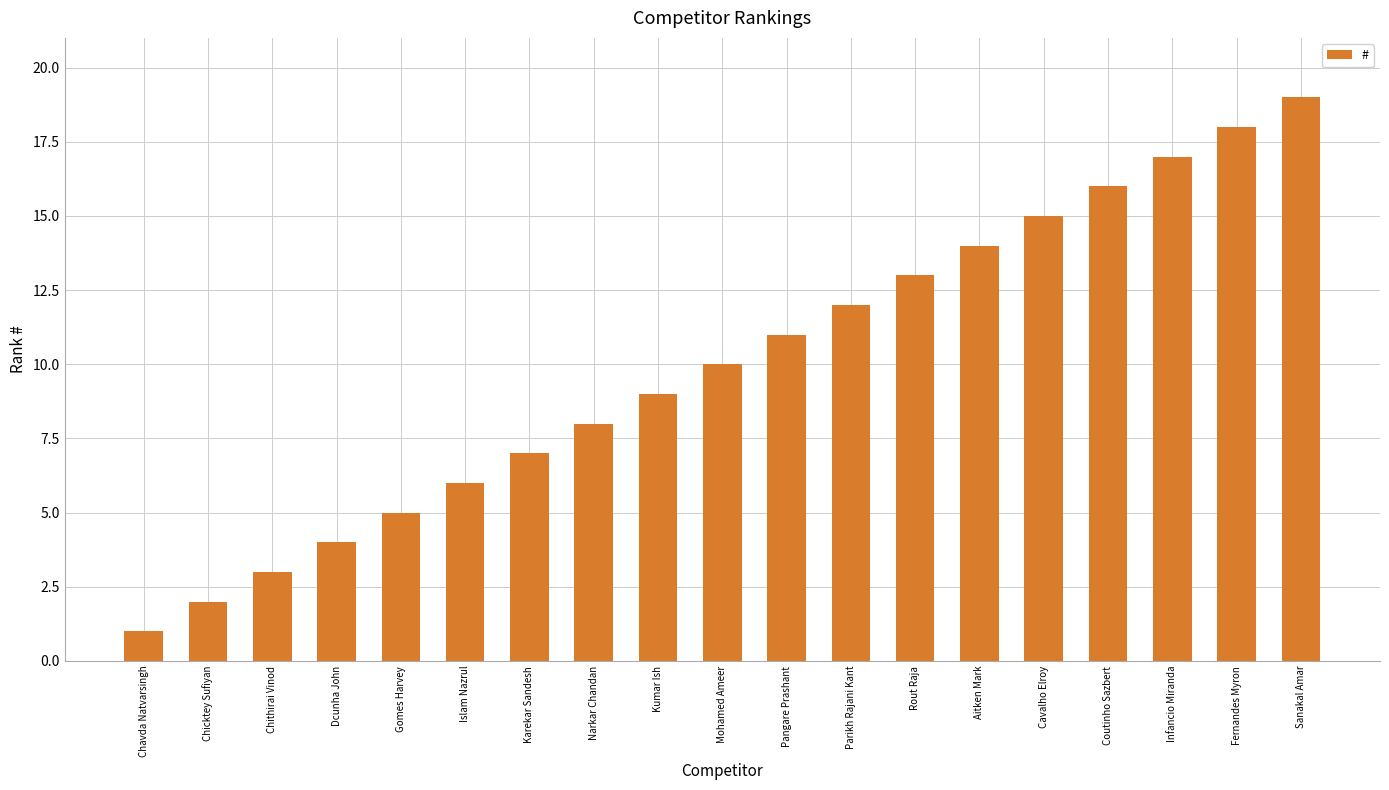

What position from the right is Cavalho Elroy?

5